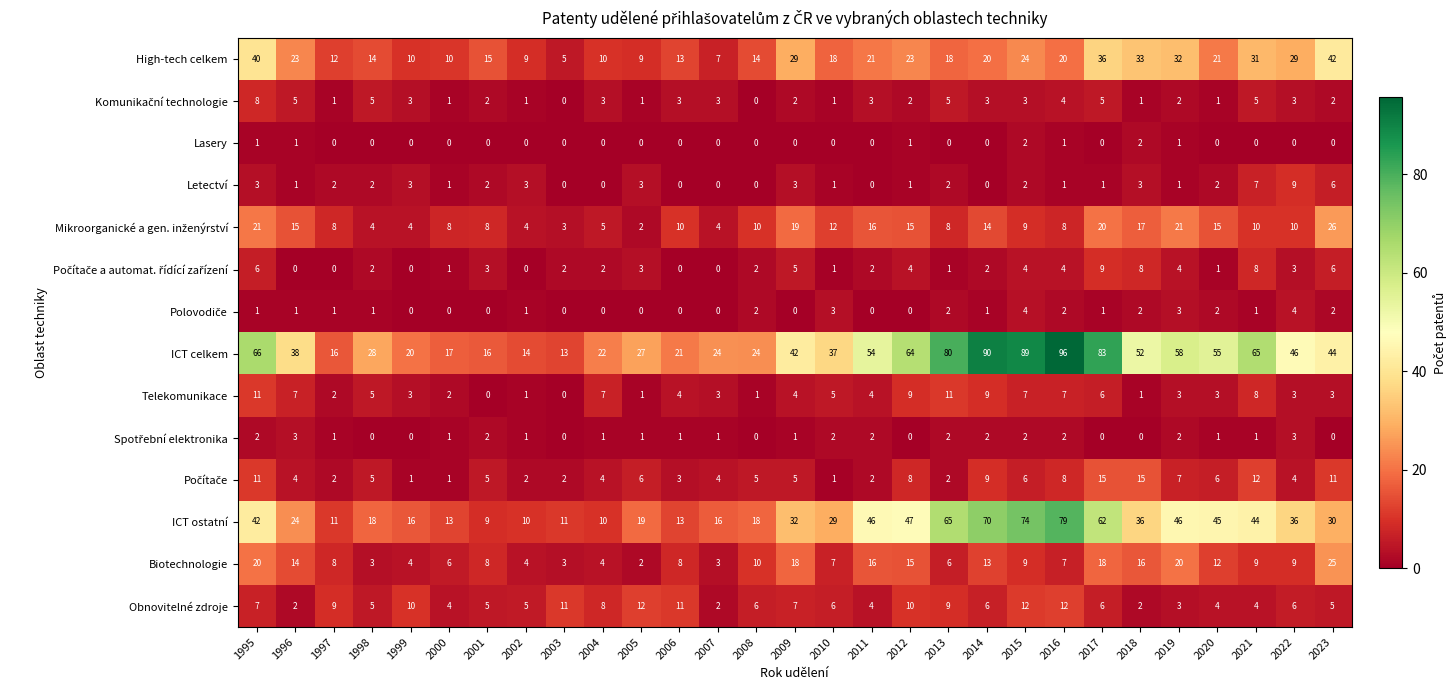

What is the spread (max minus min) of values at 2013?

80